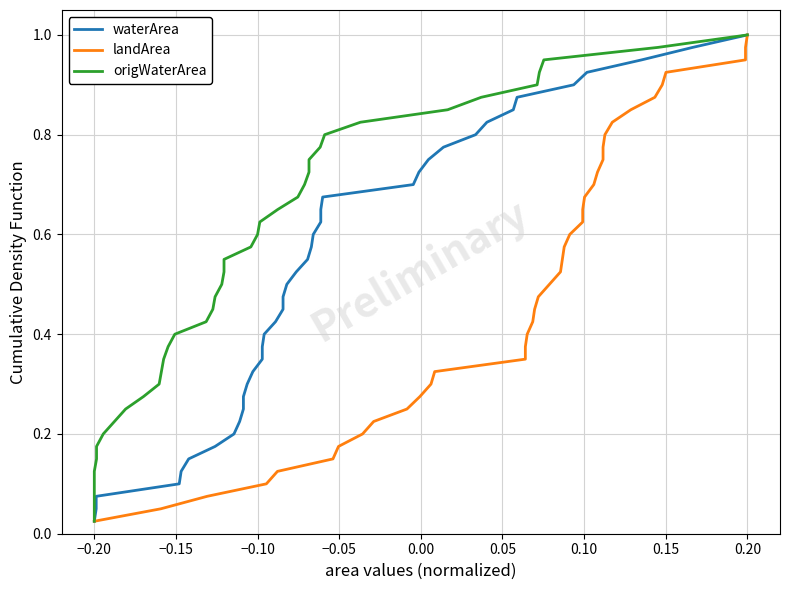

True or false: landArea has a value of 0.3 at 0.10.

False